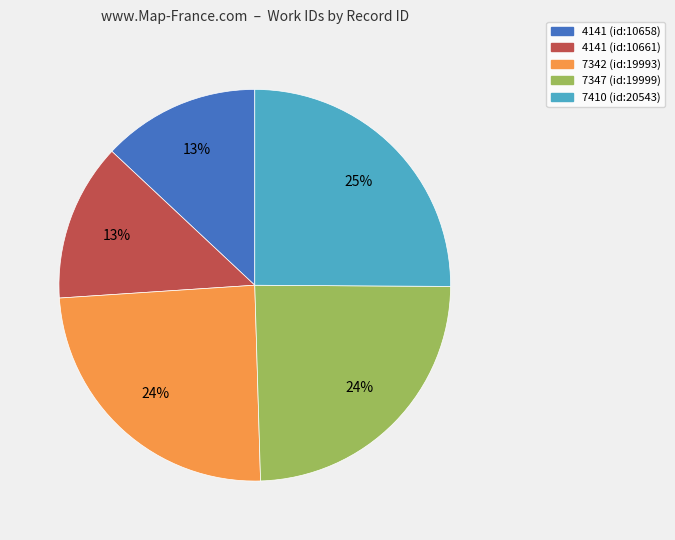

Is 4141 (id:10661) the majority of the pie?

No